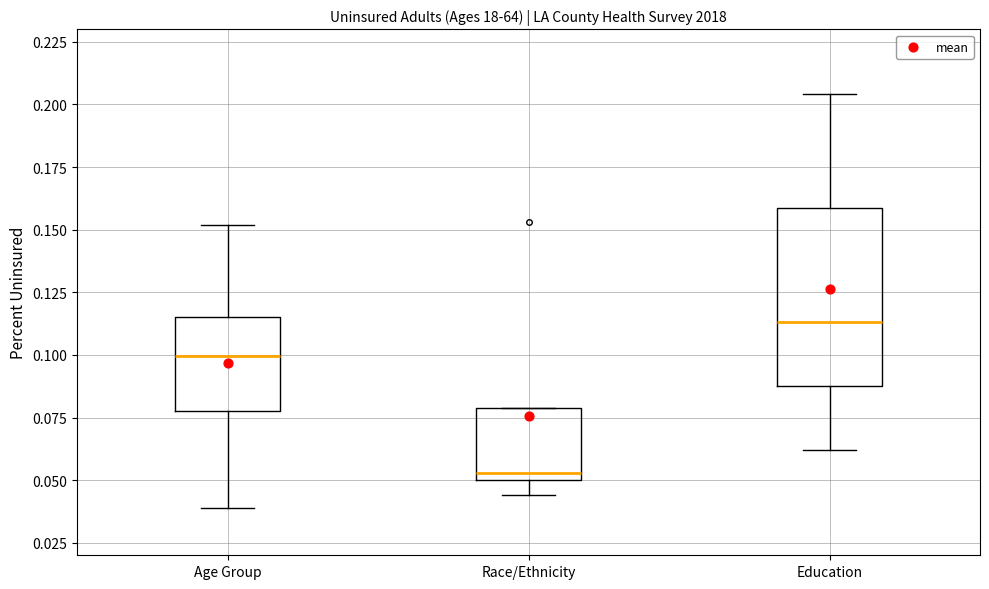

Which box has the highest median line?

Education